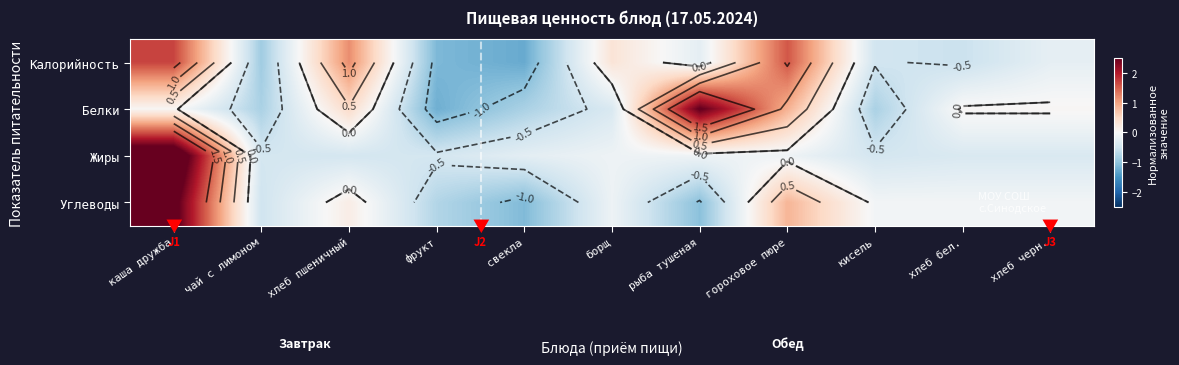

How many series are shown in this chart?

4